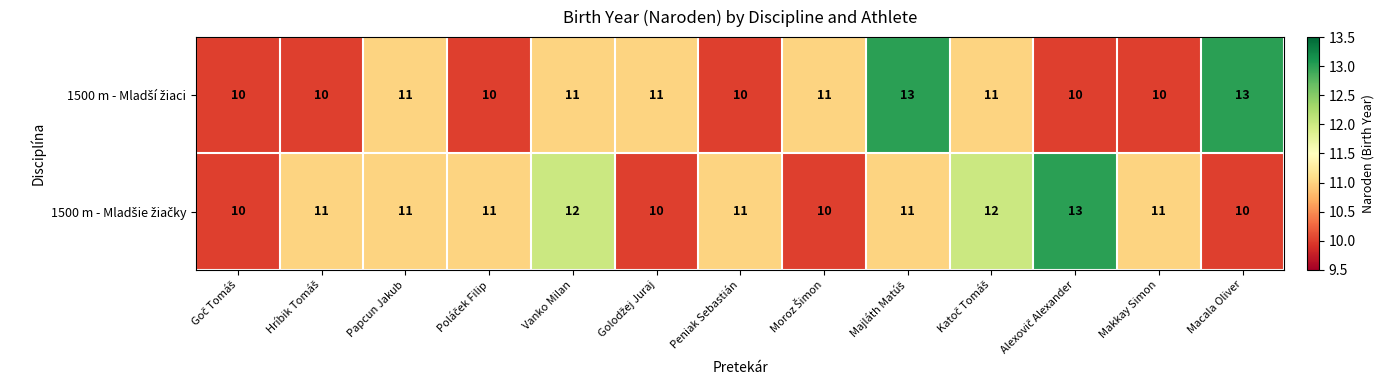

What is the smallest value displayed?

10